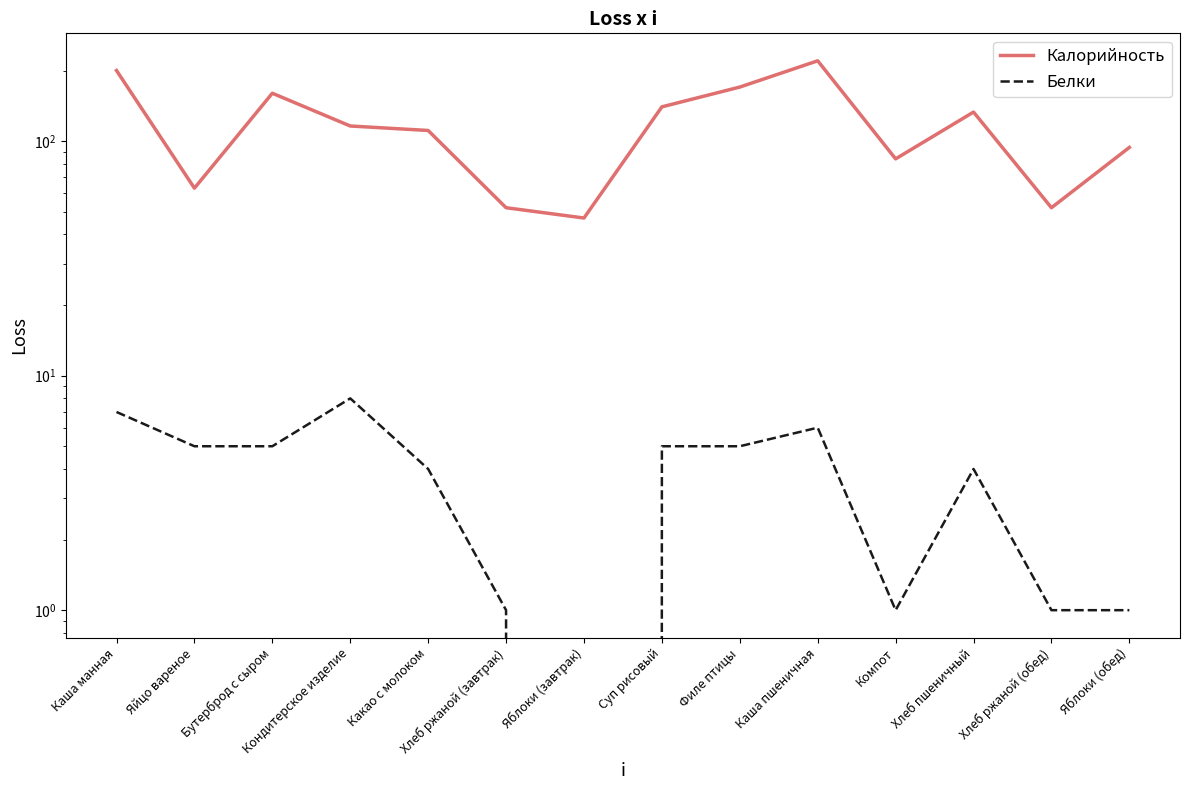

How many values in the Калорийность series exceed 116?

6